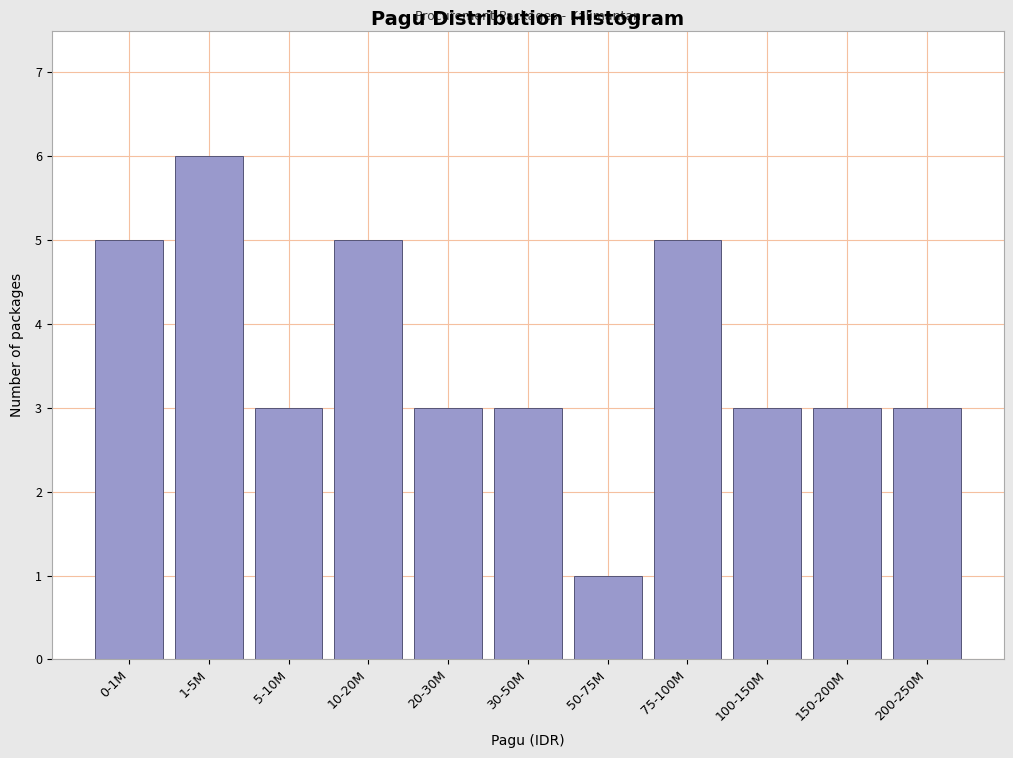

Reading right to left, list all the values displayed in this chart.

3	3	3	5	1	3	3	5	3	6	5